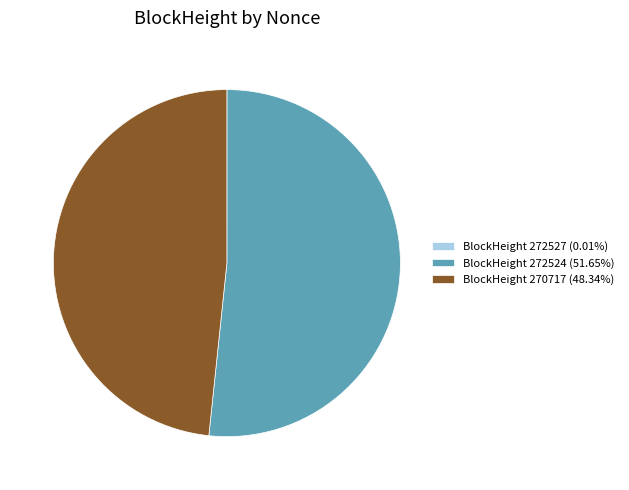

Approximately how many times larger is the value at BlockHeight 272524 (51.65%) compared to BlockHeight 270717 (48.34%)?

1.1